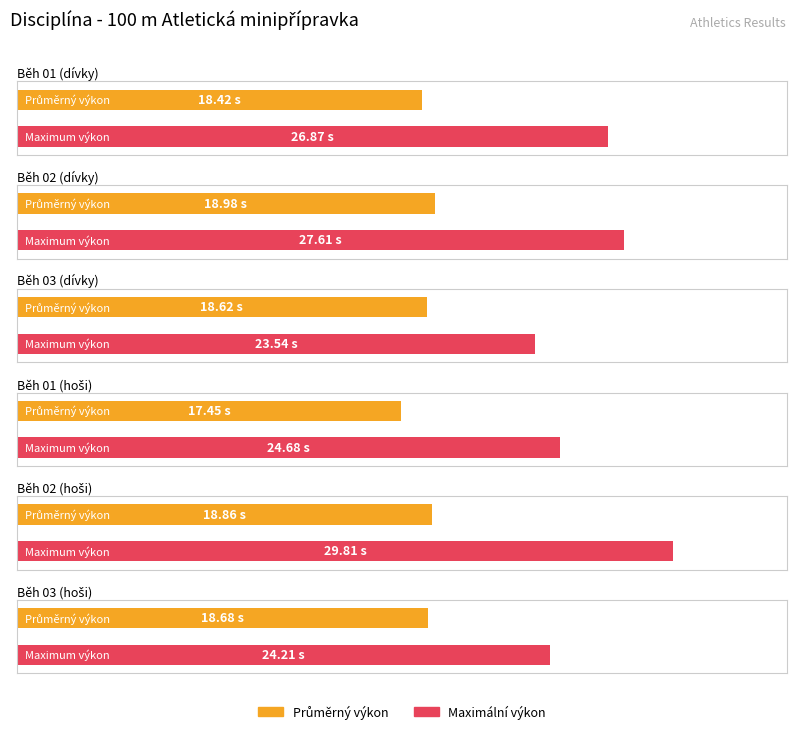

The Maximum utilization series shows 42.0 at Běh 03 (dívky). True or false?

False